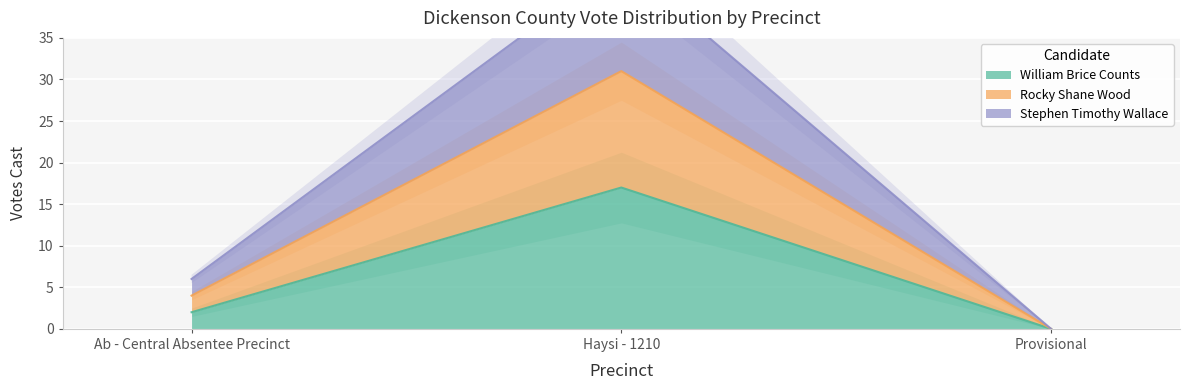

How many values in the William Brice Counts series exceed 2?

1